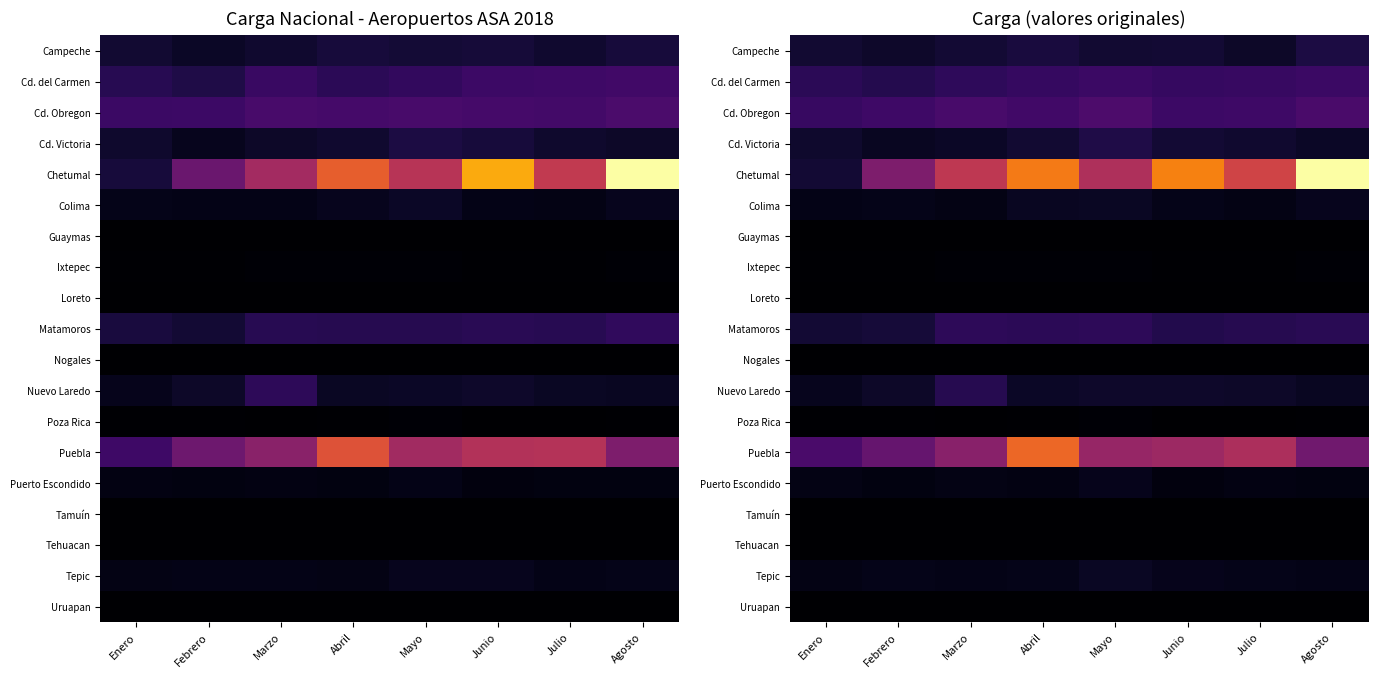

What is the spread (max minus min) of values at Febrero?

58745.0